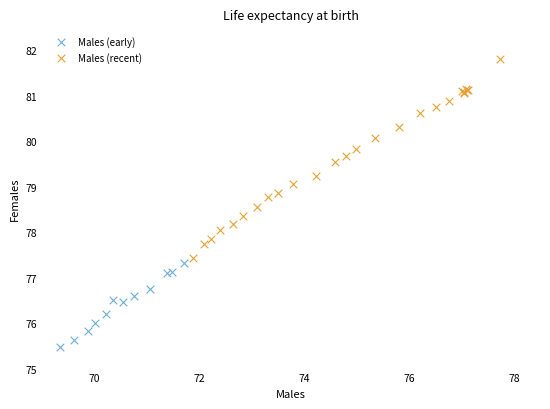

Which series reaches the maximum Y coordinate?

Males (recent)